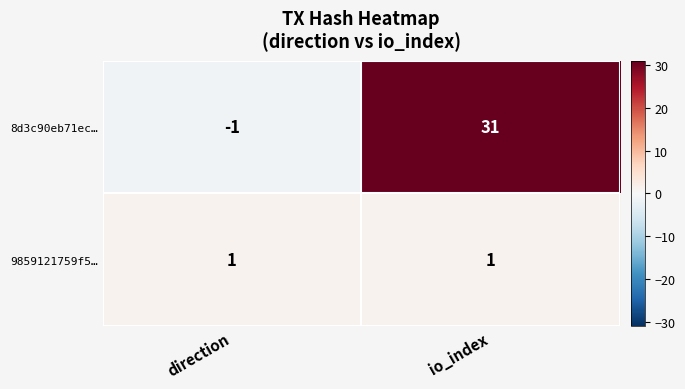

Reading left to right, what are all the values shown in this chart?

8d3c90eb71ec…: direction=-1	io_index=31
9859121759f5…: direction=1	io_index=1